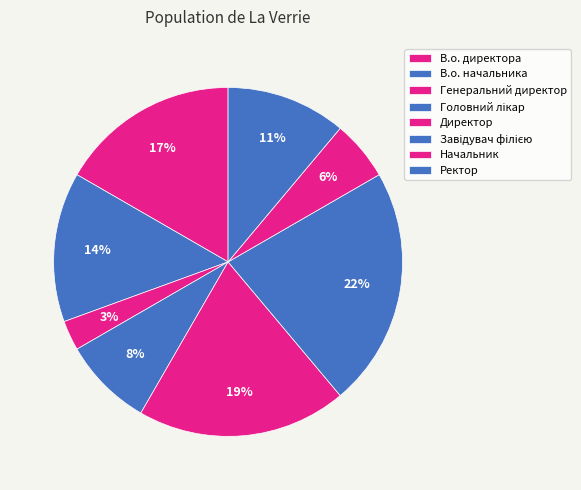

Rank the categories by value from lowest to highest.

Генеральний директор, Начальник, Головний лікар, Ректор, В.о. начальника, В.о. директора, Директор, Завідувач філією